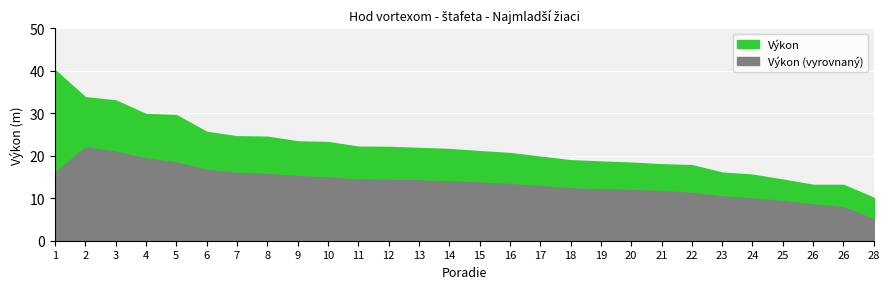

At which label is the value closest to 25?

7